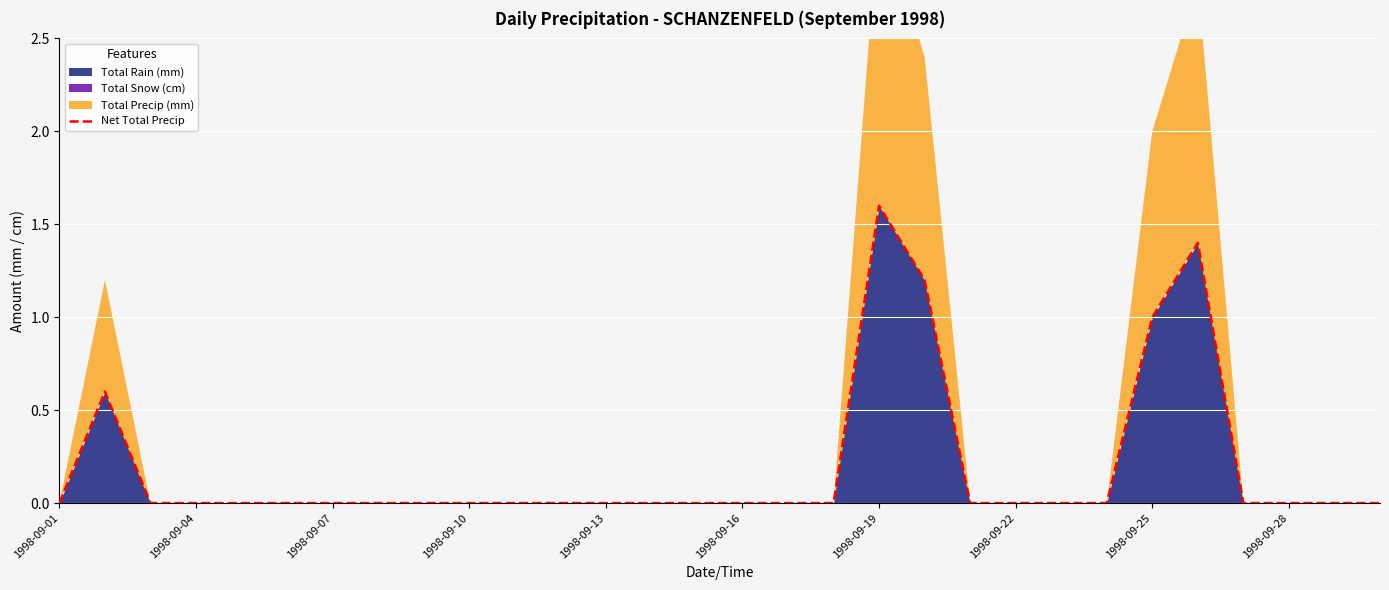

What is the difference between the maximum and minimum values?

1.6